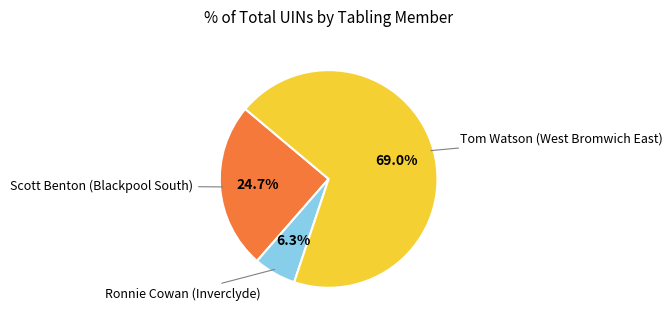

True or false: Ronnie Cowan (Inverclyde) accounts for 6% of the total.

True